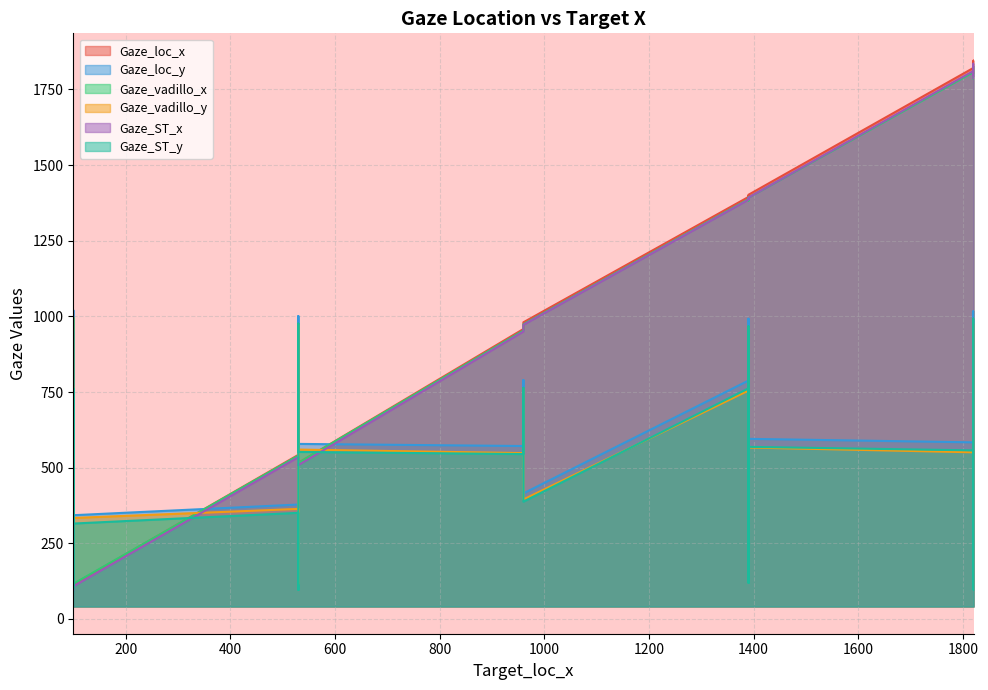

The value of Gaze_ST_x at 1390 is 691.2. True or false?

False